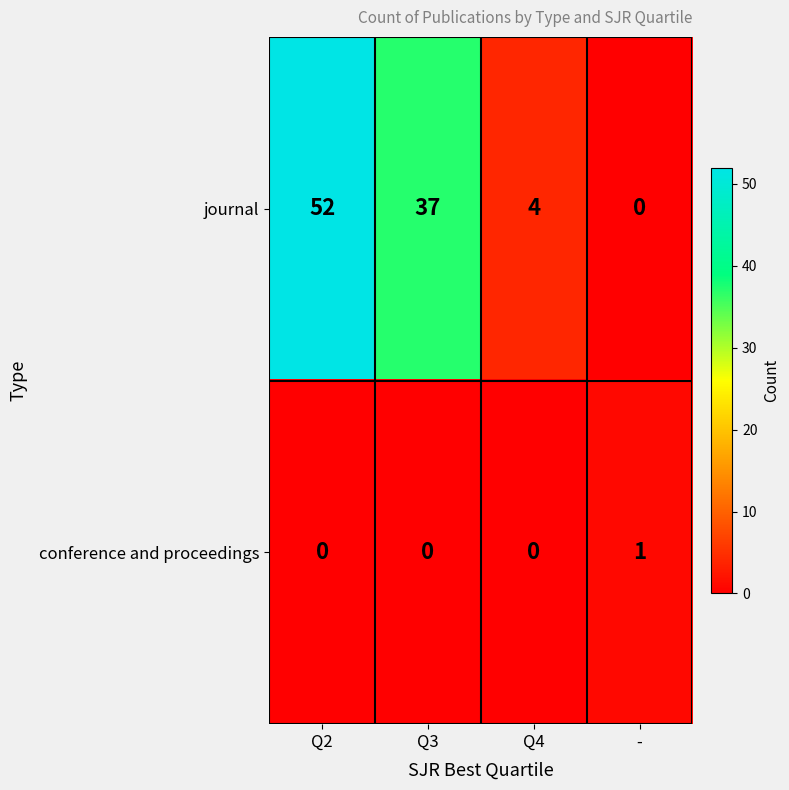

At which label does journal first exceed 37?

Q2